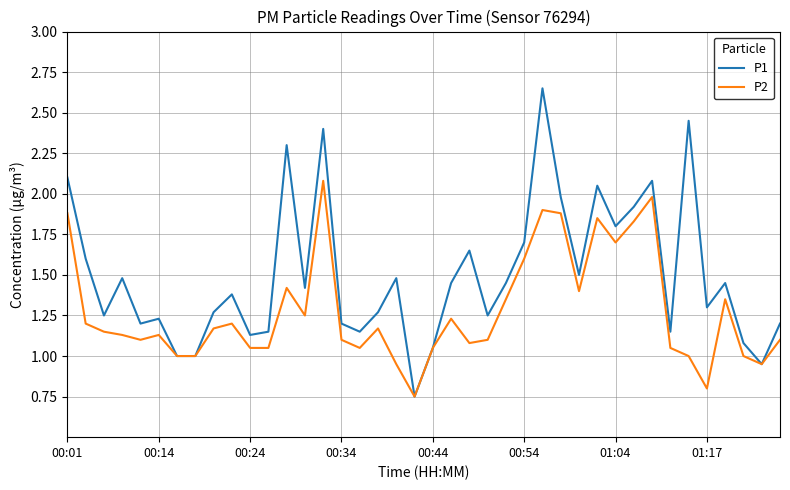

Rank the series by their average value, from lowest to highest.

P2, P1